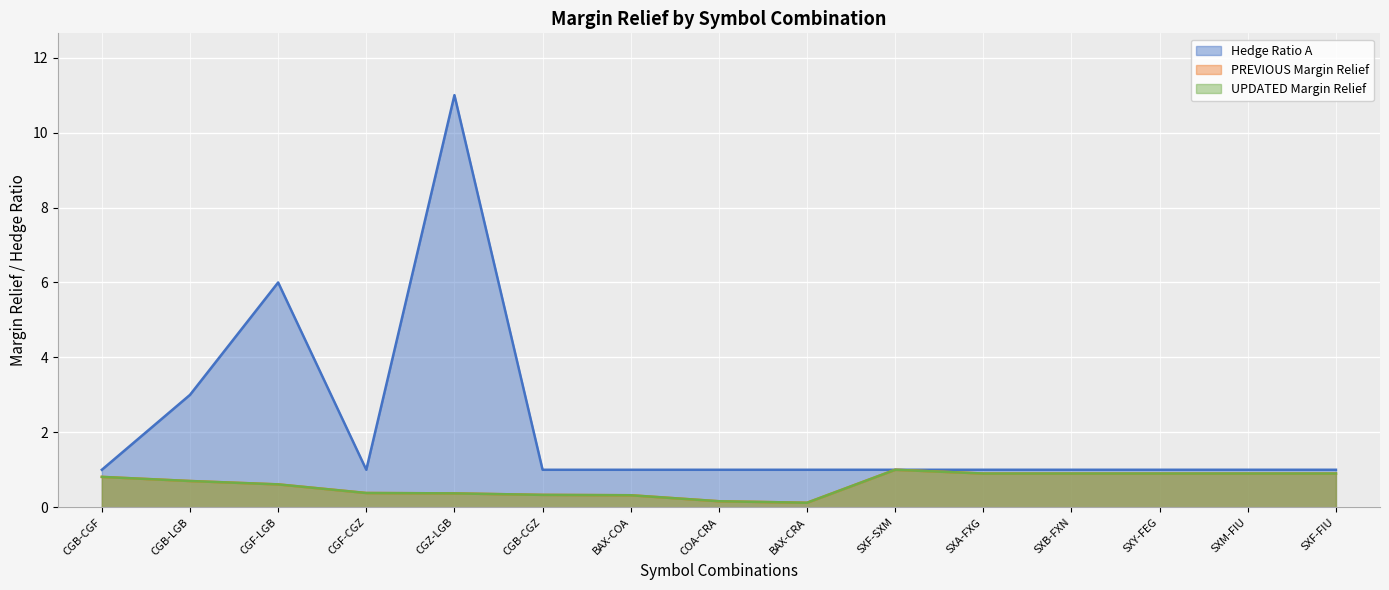

What is the average value of the UPDATED Margin Relief series?

0.6